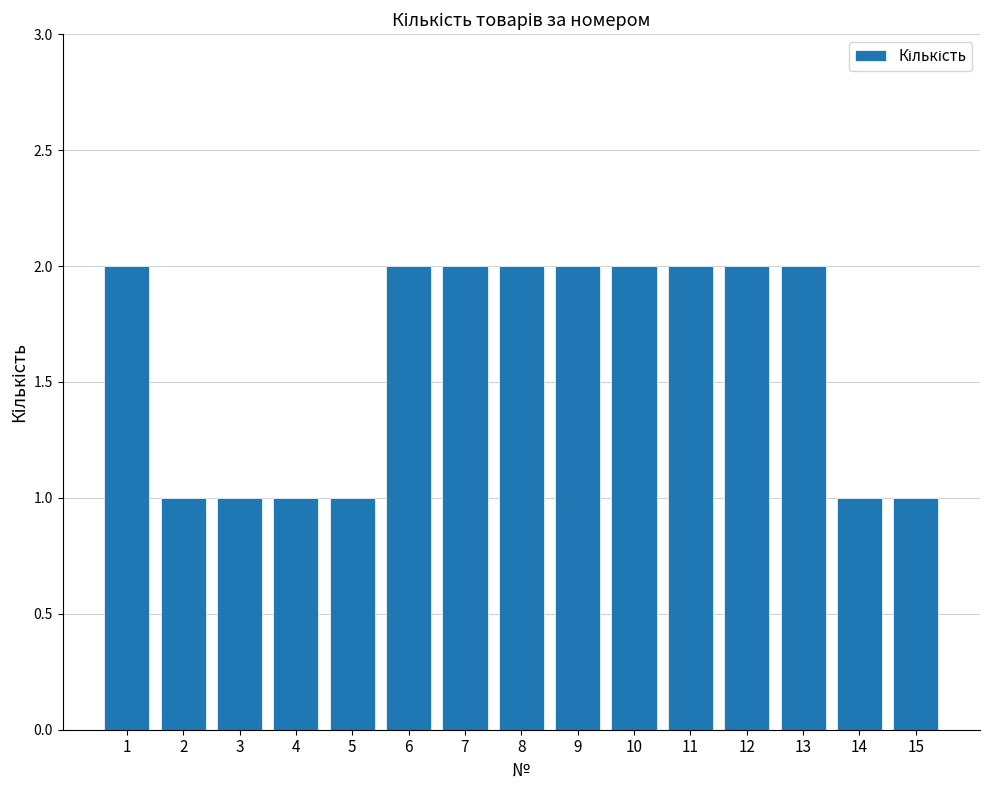

Approximately how many times larger is the value at 11 compared to 13?

1.0